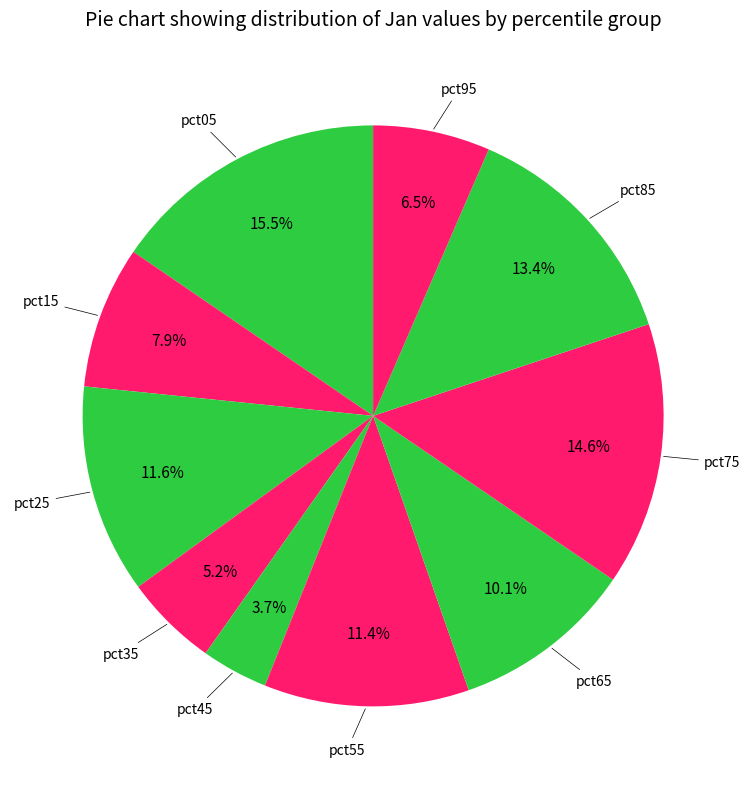

What is the largest slice in the pie chart?

pct05